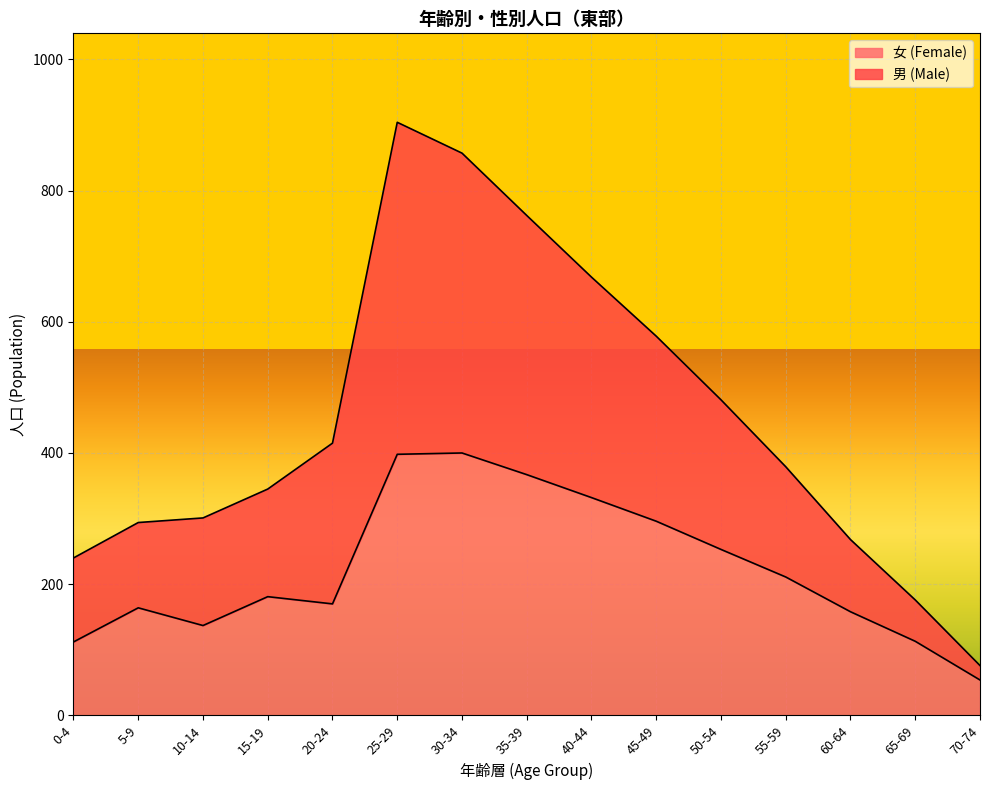

Rank the series by their maximum value, from lowest to highest.

女 (Female), 男 (Male)